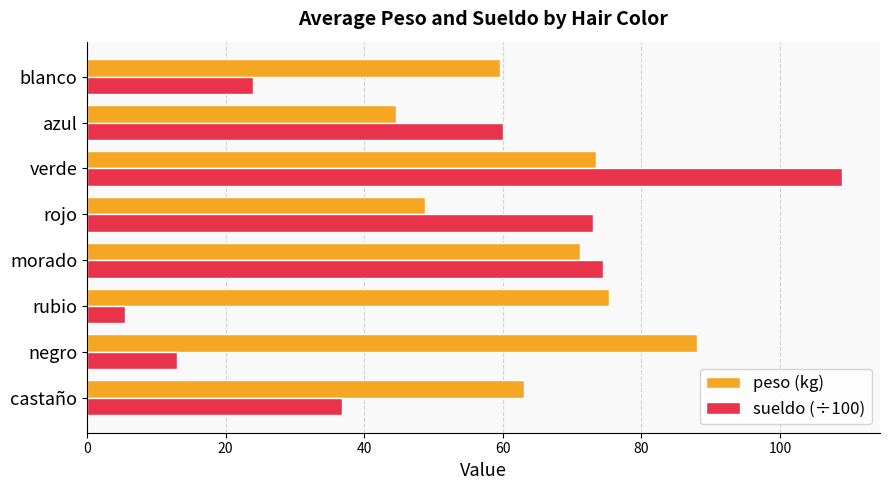

The sueldo (÷100) series shows 5.5 at rubio. True or false?

True